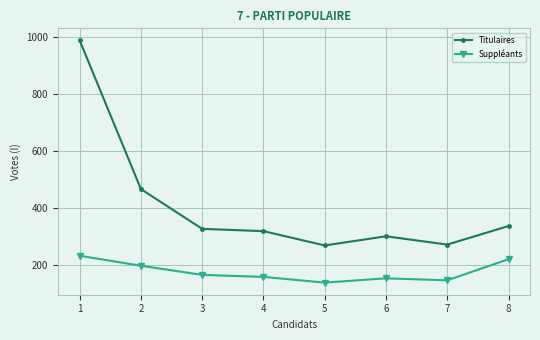

What is the value of the Suppléants point at the 6th from the left?

155